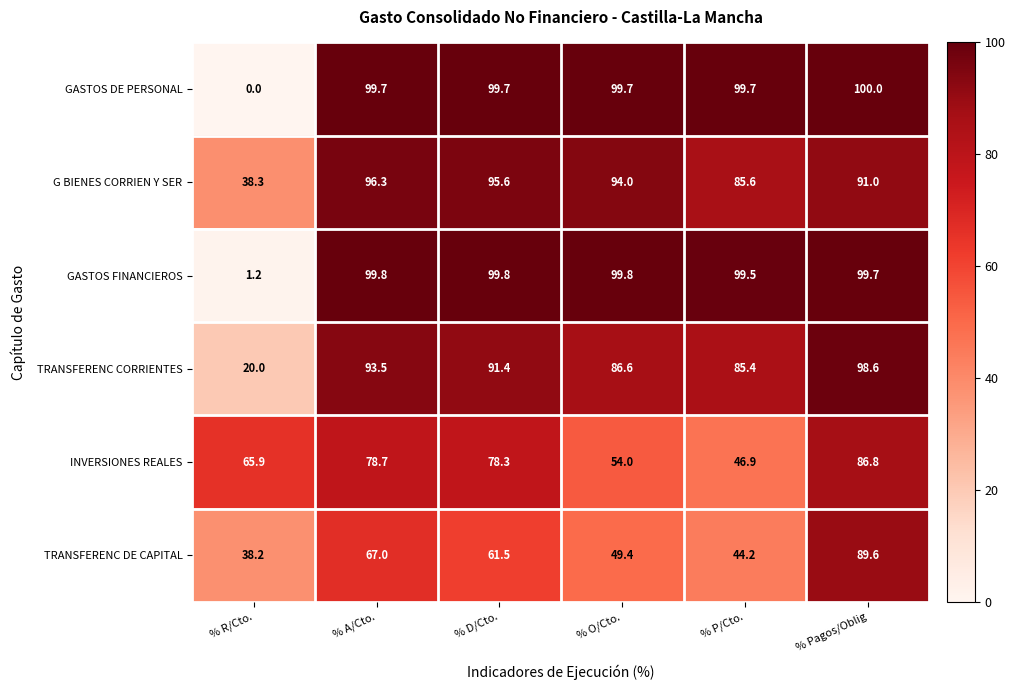

Read the TRANSFERENC CORRIENTES value at % D/Cto..

91.4